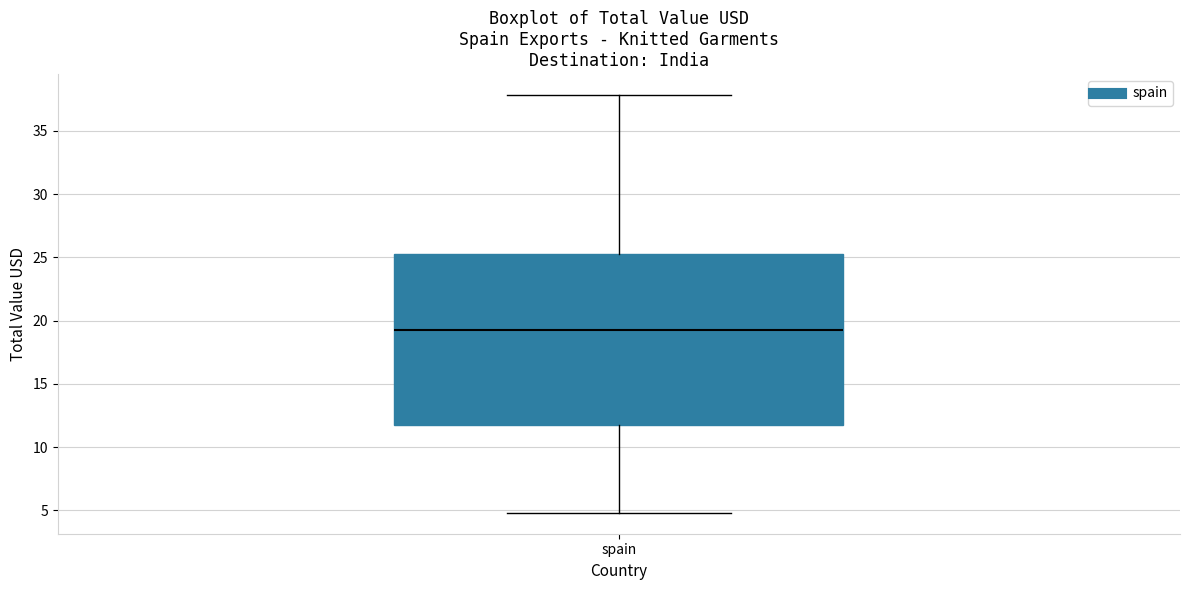

Transcribe this box plot: give where the median line is, the range the box spans, and where the two whiskers end, as read against the y-axis. The values are not printed on the chart, so give them approximately, as read against the axis.

median 19.0, box 12.0 to 25.5, whiskers 5.0 to 38.0